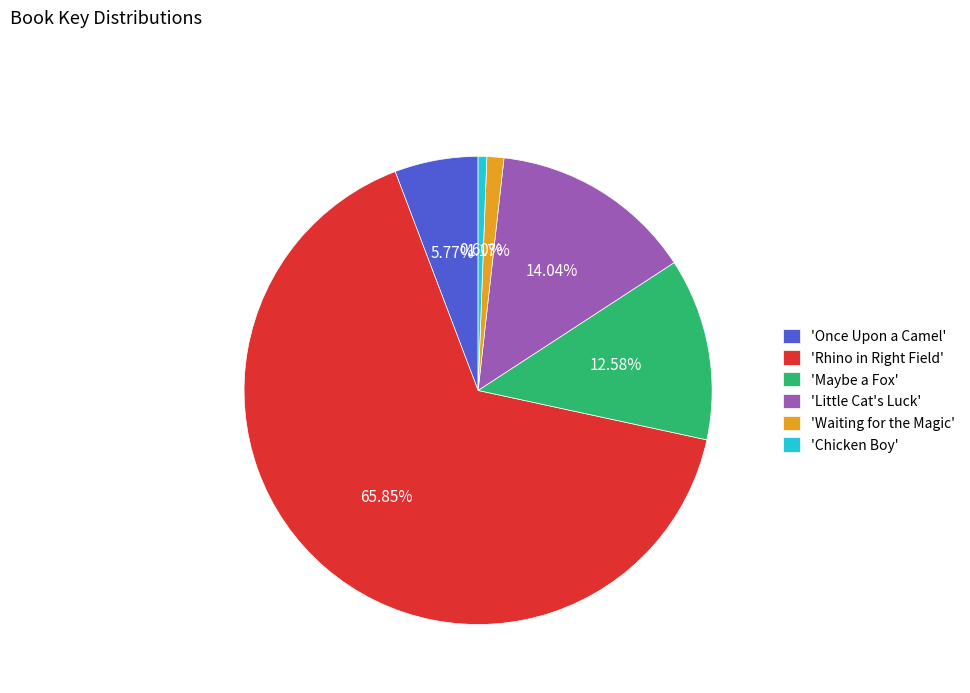

Approximately how many times larger is the value at 'Little Cat's Luck' compared to 'Chicken Boy'?

23.5